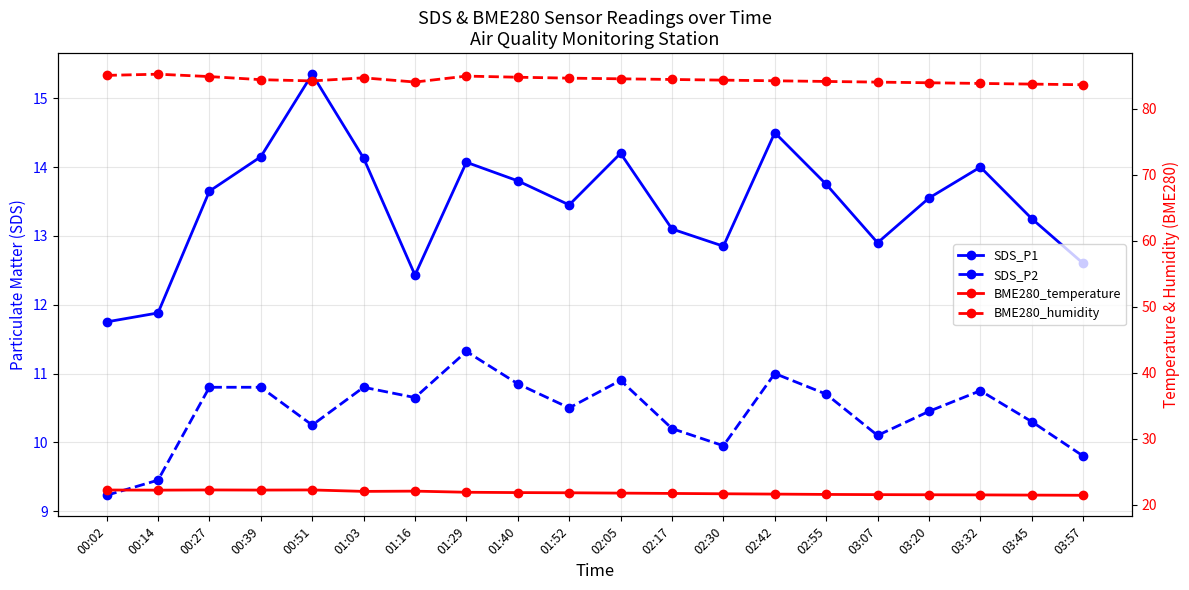

At how many categories does at least one series exceed 13?

20